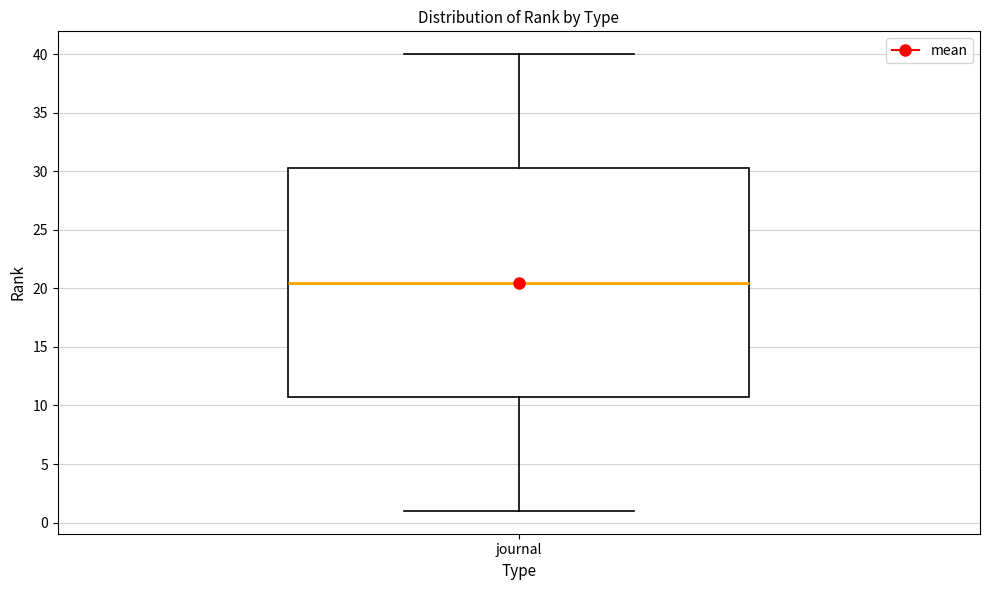

Read this box plot against the y-axis: the position of the median line, the range covered by the box, and the ends of both whiskers. The values are not printed on the chart, so give them approximately, as read against the axis.

median 20.5, box 11.0 to 30.5, whiskers 1.0 to 40.0